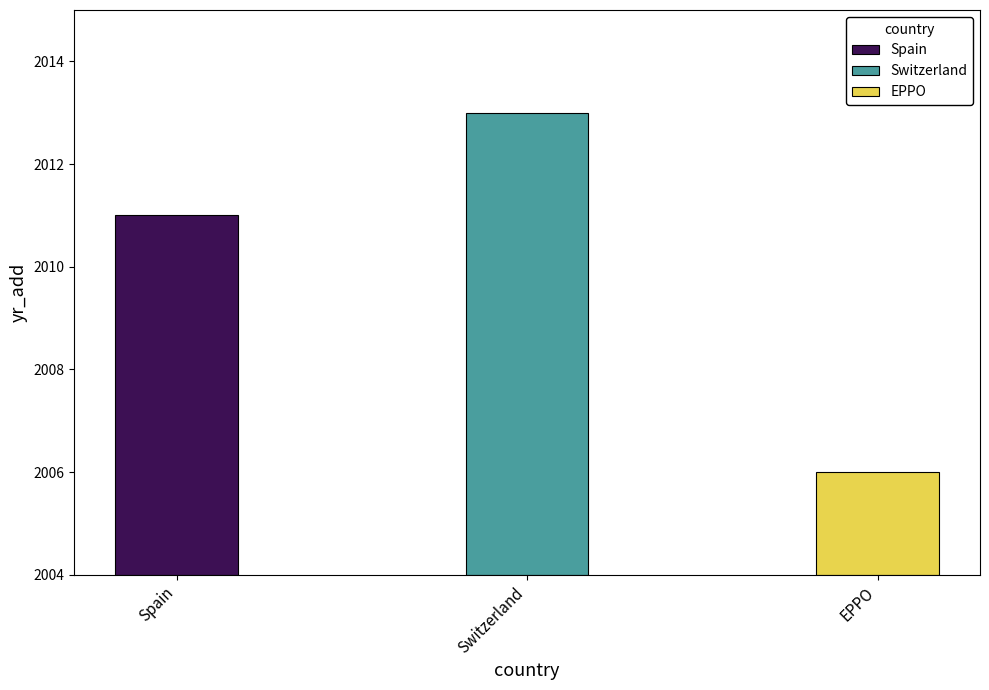

At which category does the chart reach its peak across all series?

Switzerland